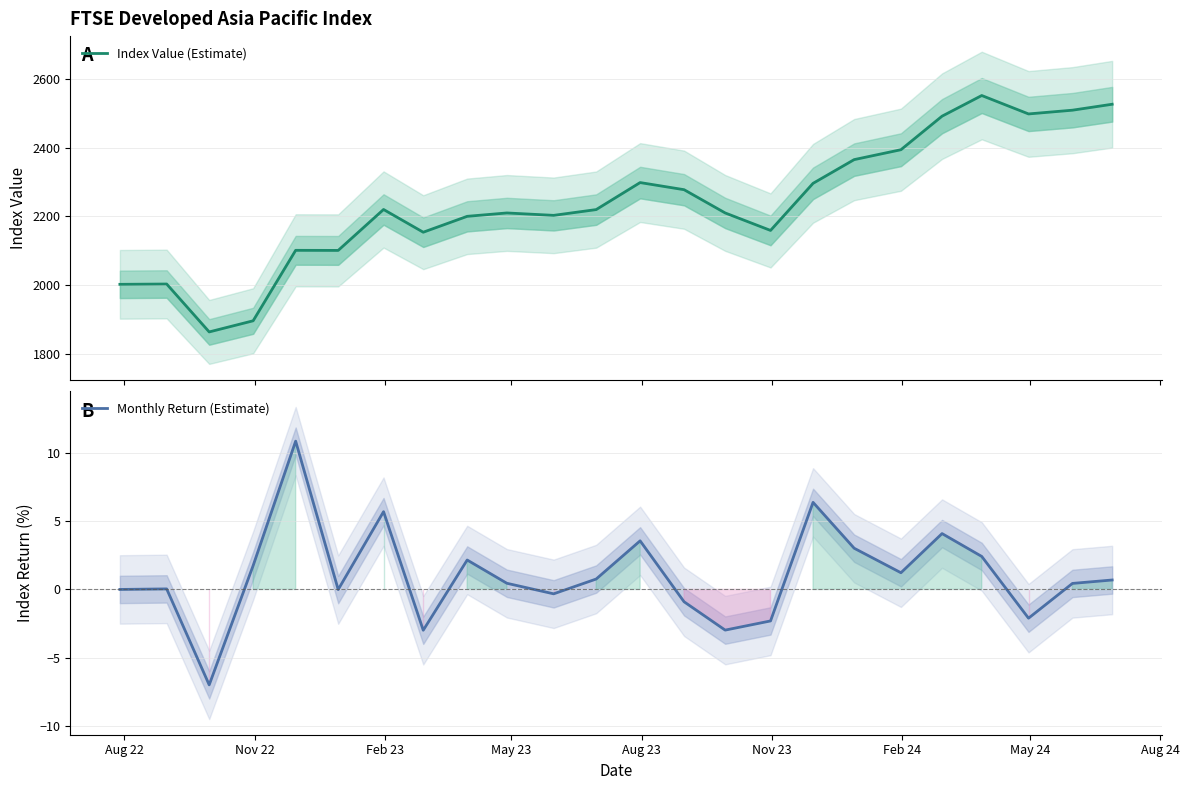

What is the highest value of the Monthly Return (Estimate) series?

10.8